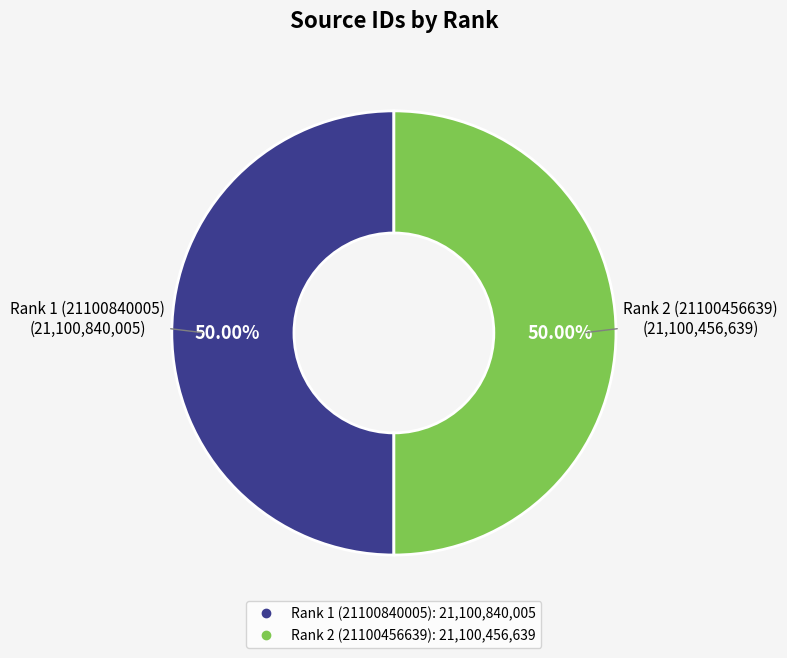

Count the number of slices in the pie.

2